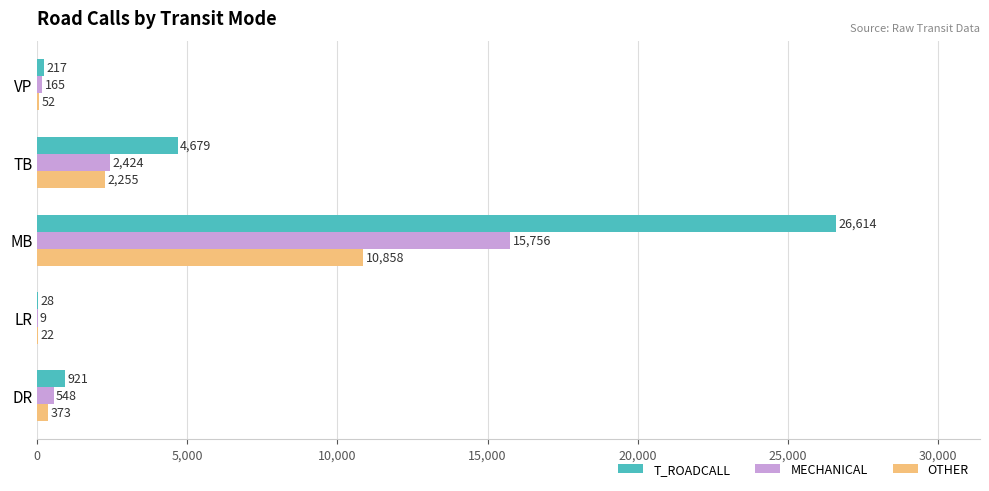

What is the approximate value of MECHANICAL at TB, to the nearest 100?

2400